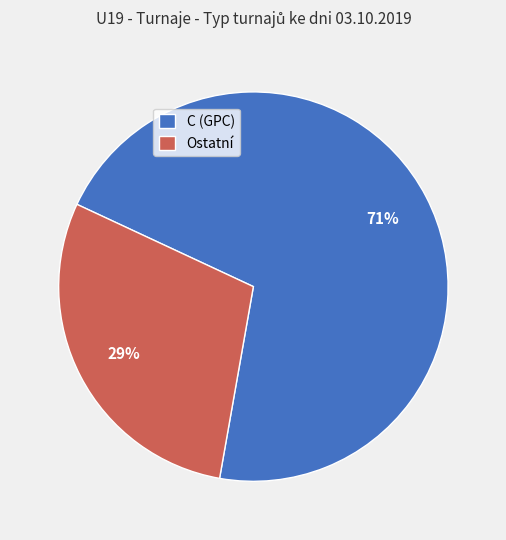

What is the smallest slice in the pie chart?

Ostatní